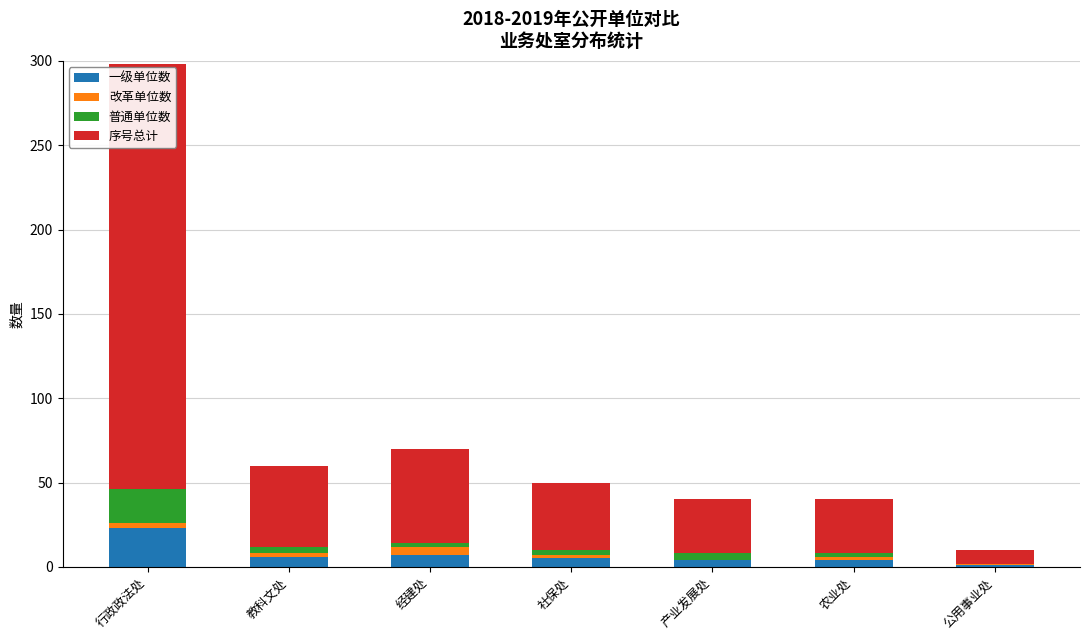

What is the sum of all 一级单位数 values?

50